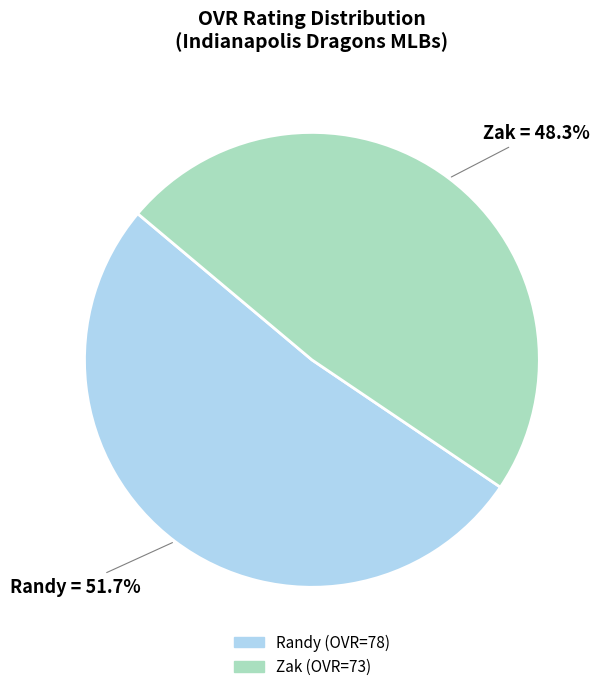

Is the sum of Randy and Zak greater than half?

Yes